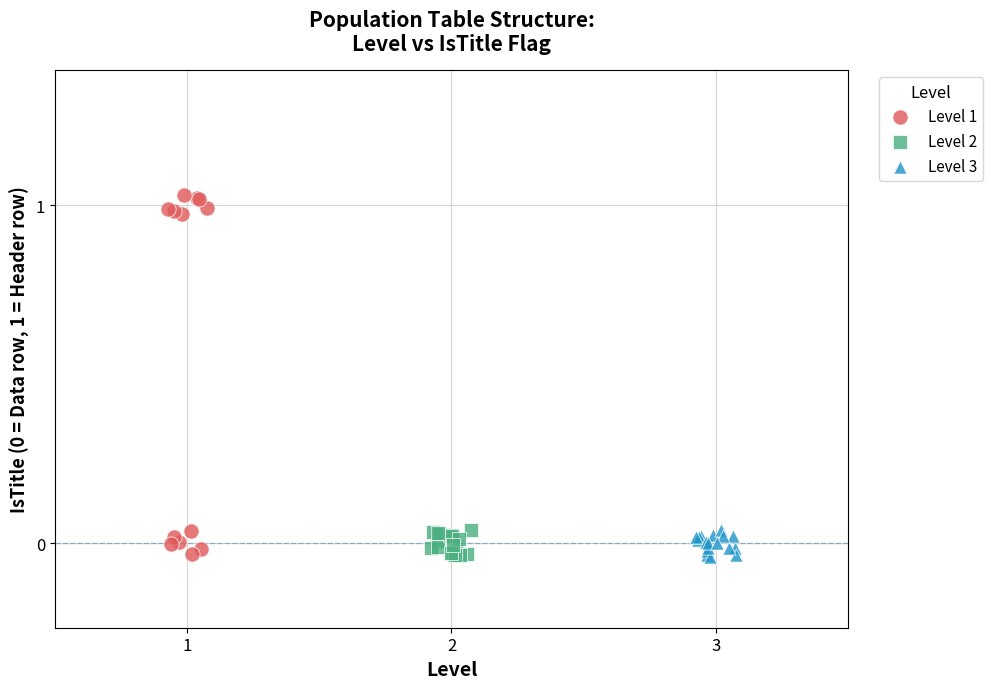

Which series reaches the maximum Y coordinate?

Level 1